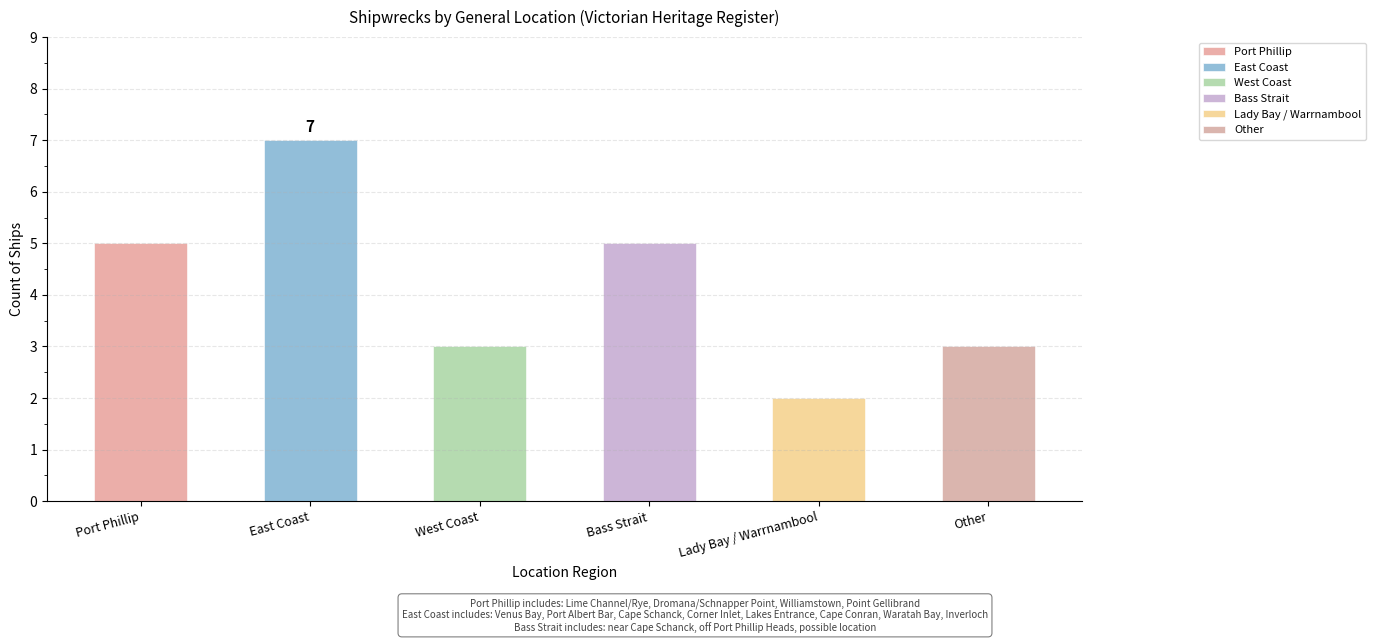

Where does the data first go above 5?

East Coast